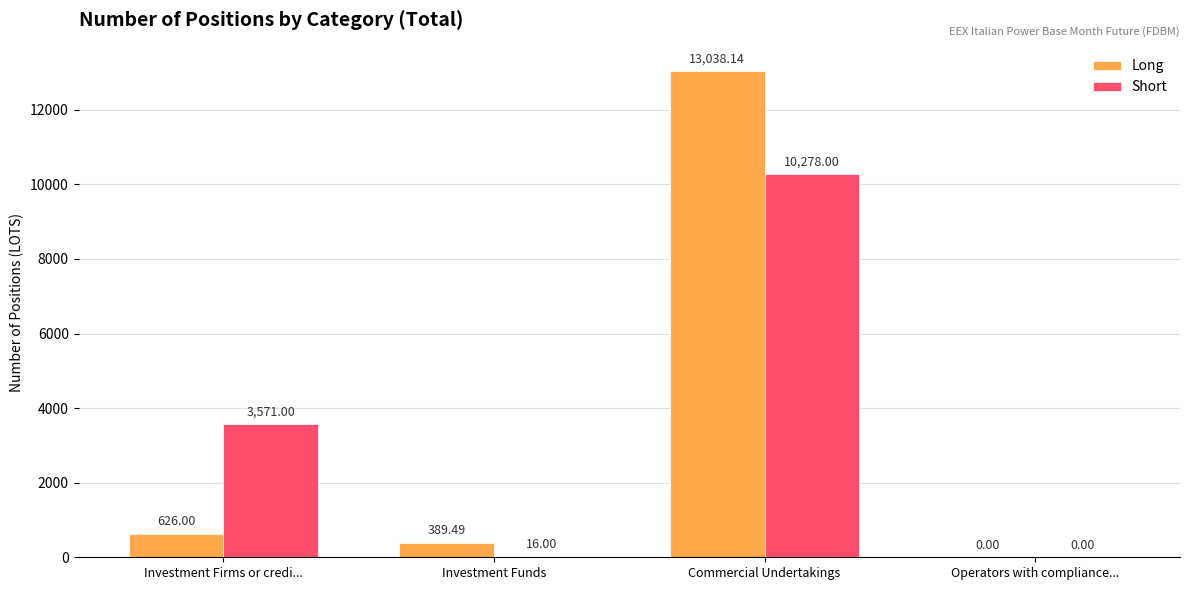

At which category is the sum across all series the highest?

Commercial Undertakings